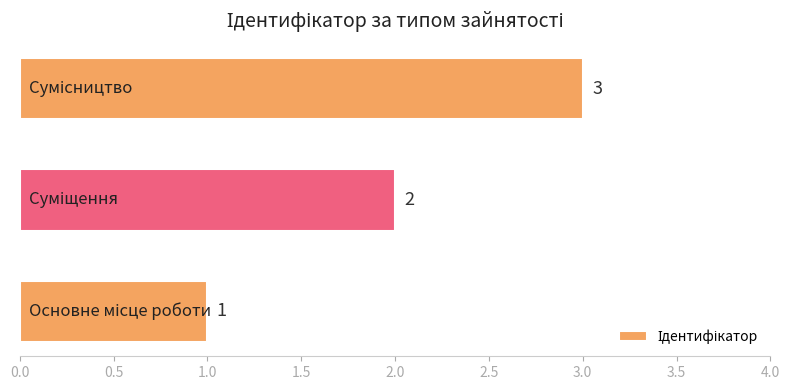

What is the sum of all values?

6